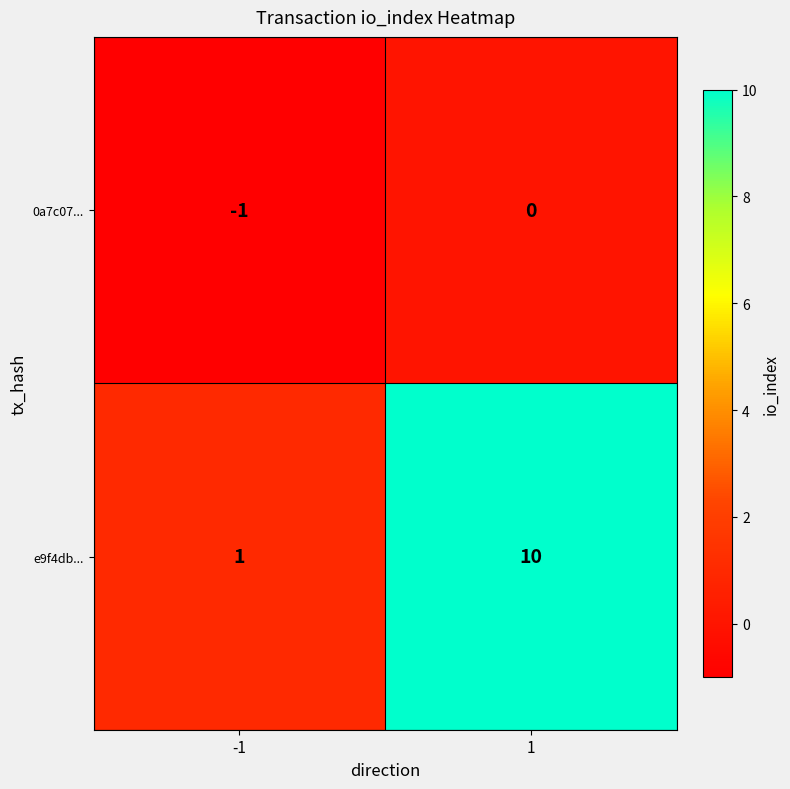

True or false: 0a7c07... has a value of 0 at -1.

False